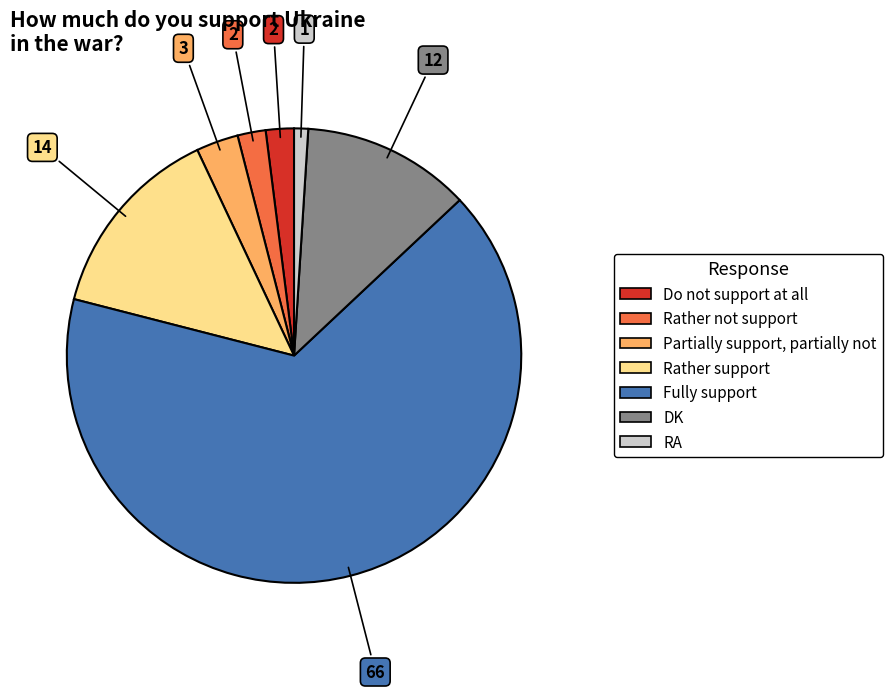

What is the majority slice?

Fully support